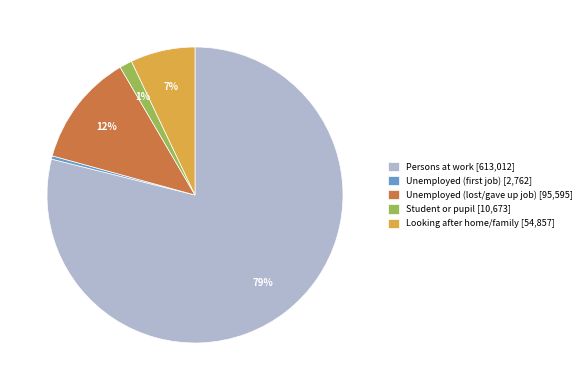

Which category has the smallest portion of the pie?

Unemployed (first job) [2,762]